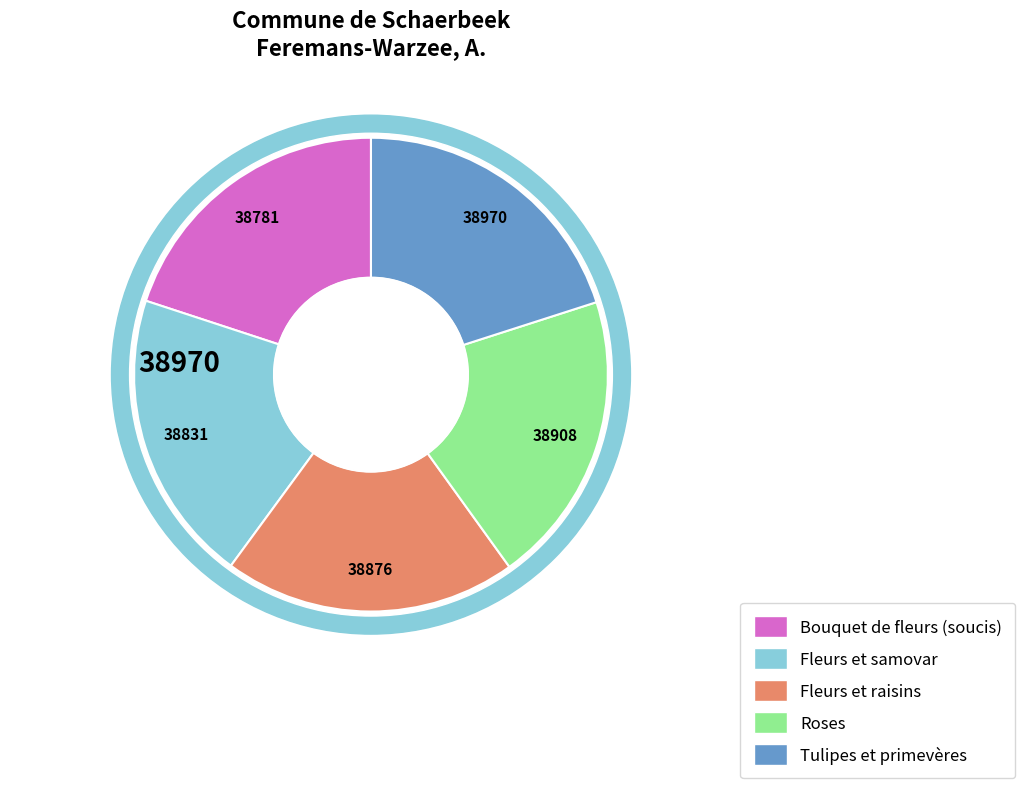

To the nearest percent, what percentage of the pie is Tulipes et primevères?

20%